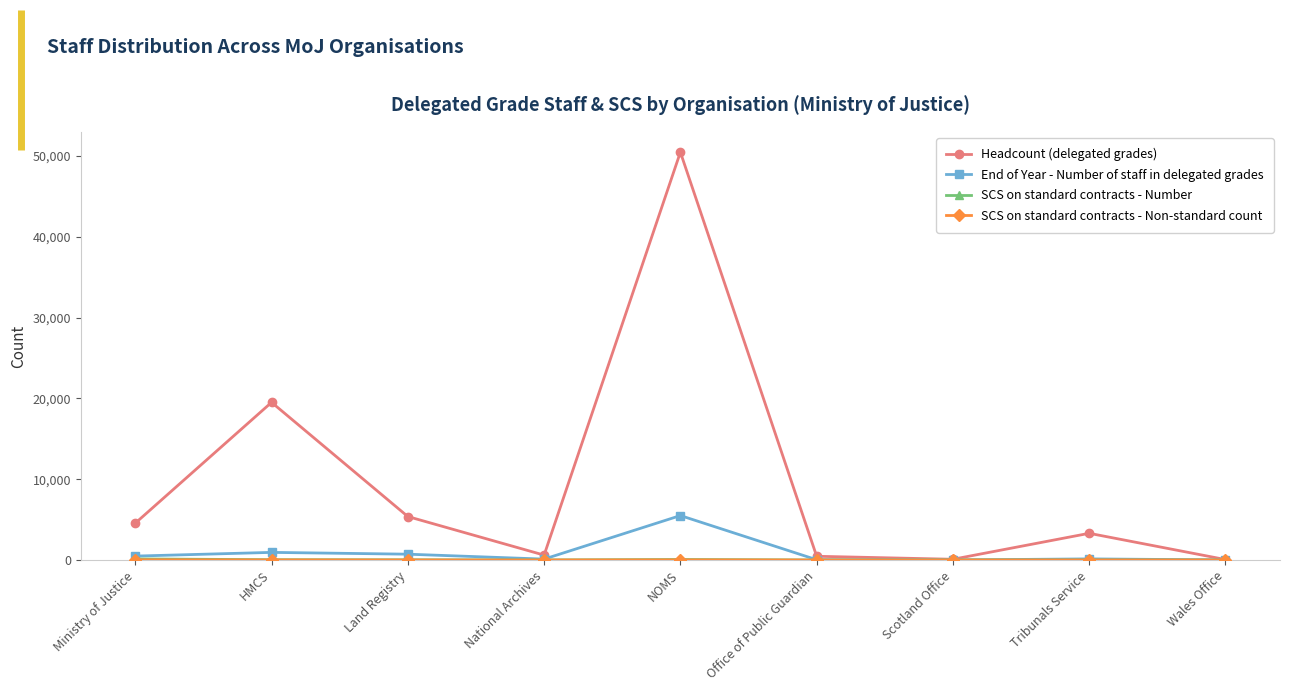

At which category is the sum across all series the highest?

NOMS